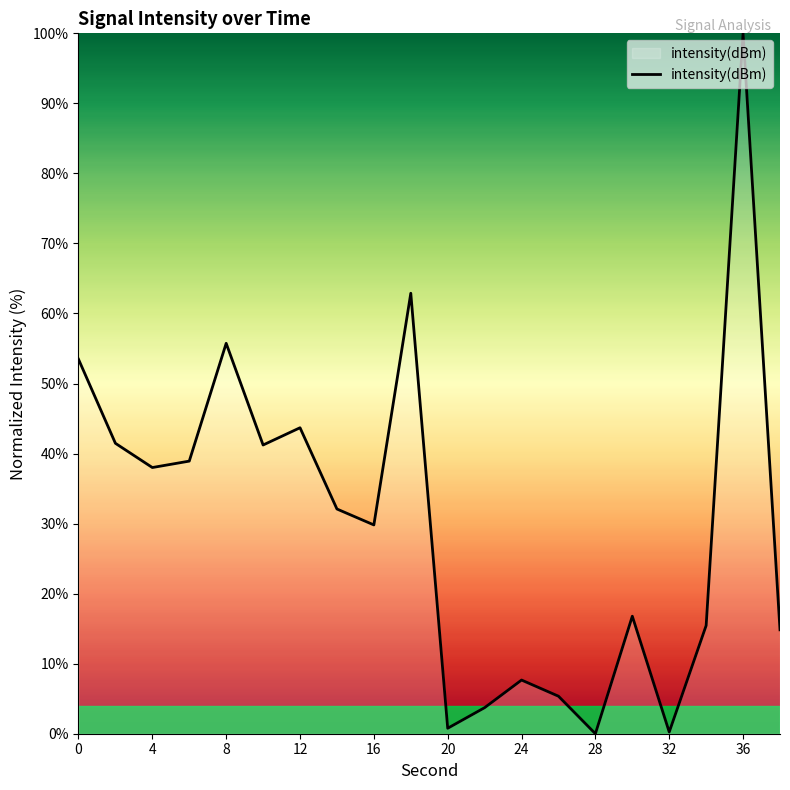

How many lines are shown in the chart?

1